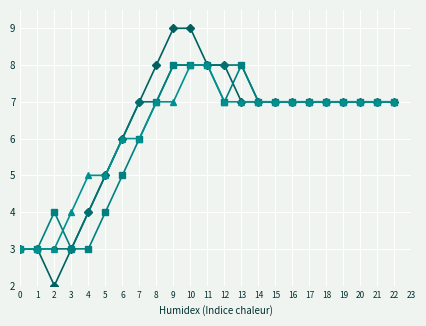

What is the total value across all series at 22?

28